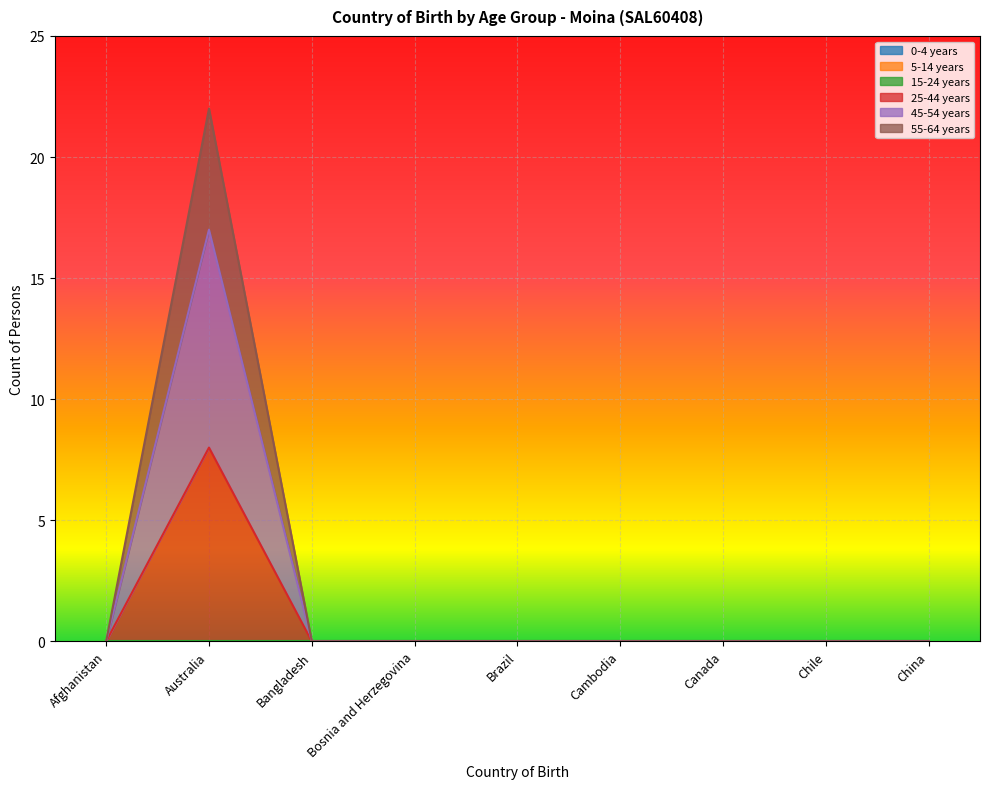

True or false: 45-54 years and 25-44 years cross at least once.

False